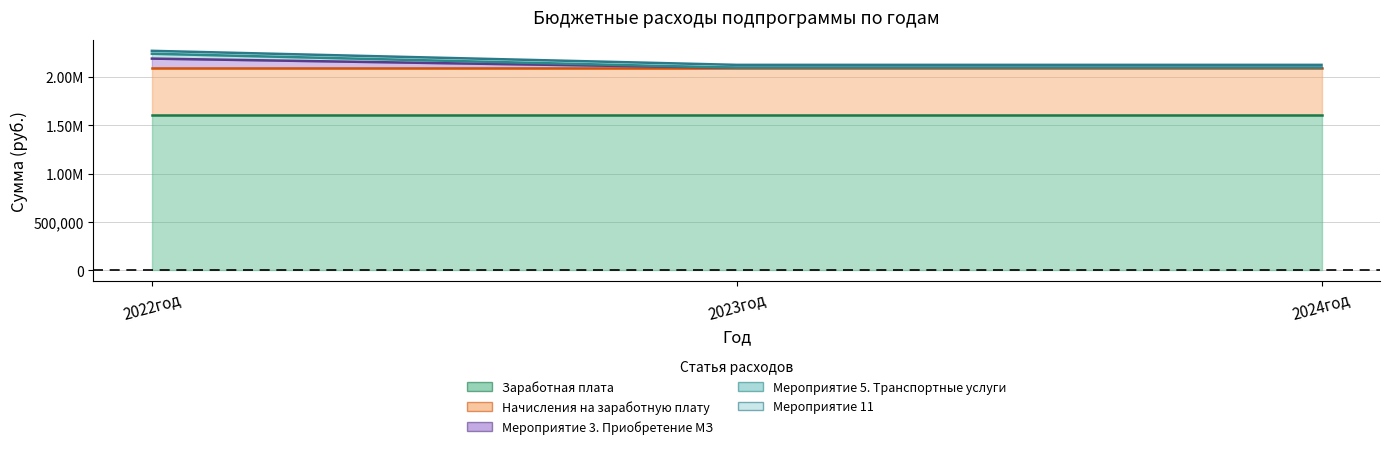

Rank the series at 2024год from highest to lowest value.

Заработная плата, Начисления на заработную плату, Мероприятие 11, Мероприятие 3. Приобретение МЗ, Мероприятие 5. Транспортные услуги